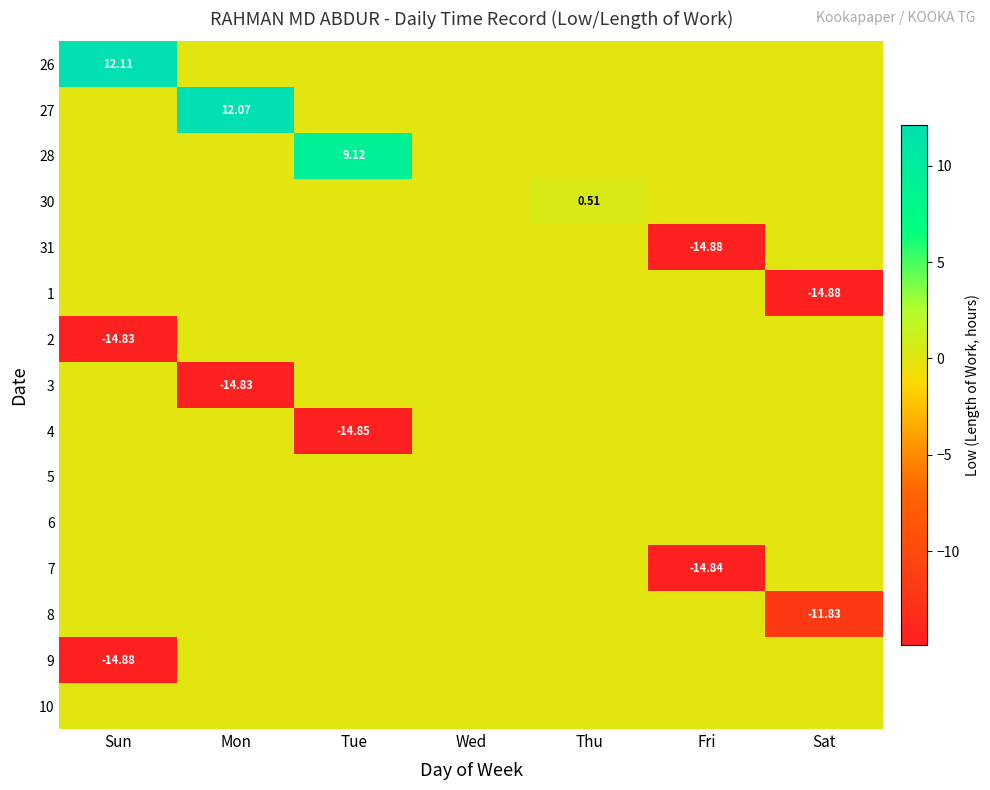

What is the difference between the maximum and minimum values in the 2 series?

14.8